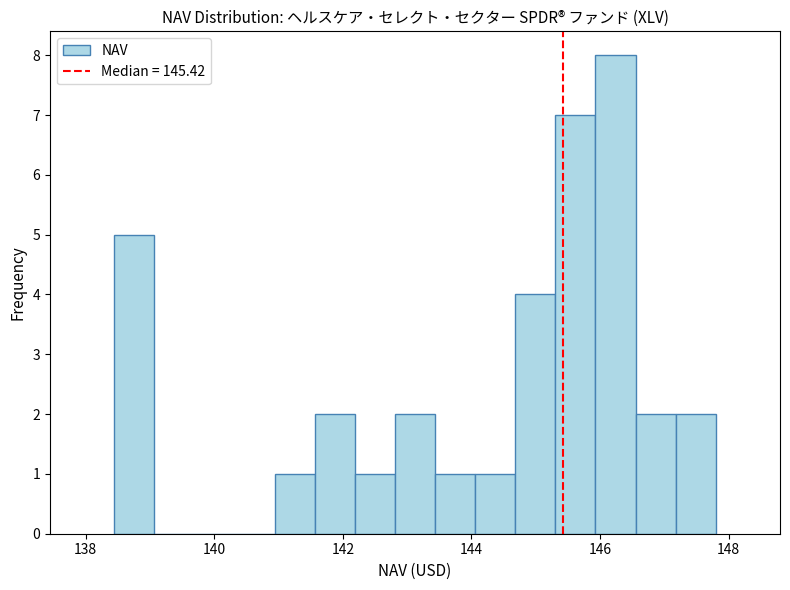

Read against the x-axis, roughly where is the centre of the tallest bar?

146.2